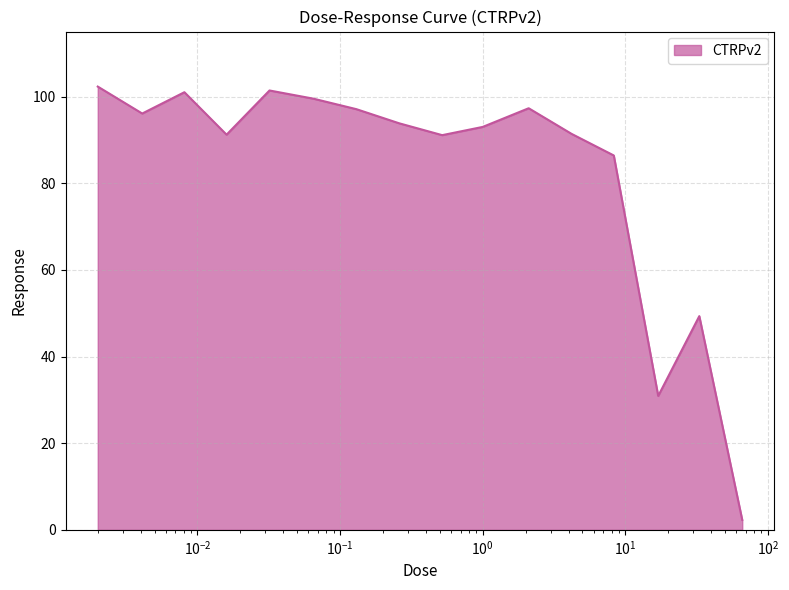

What is the difference between the maximum and minimum values?

100.0